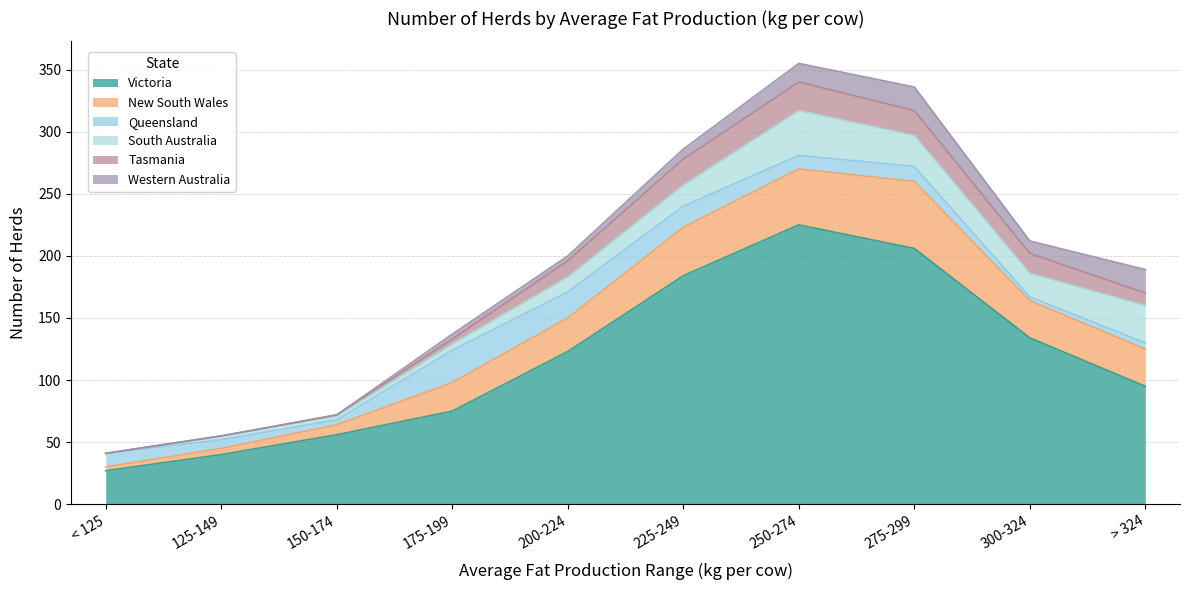

How many lines are shown in the chart?

6